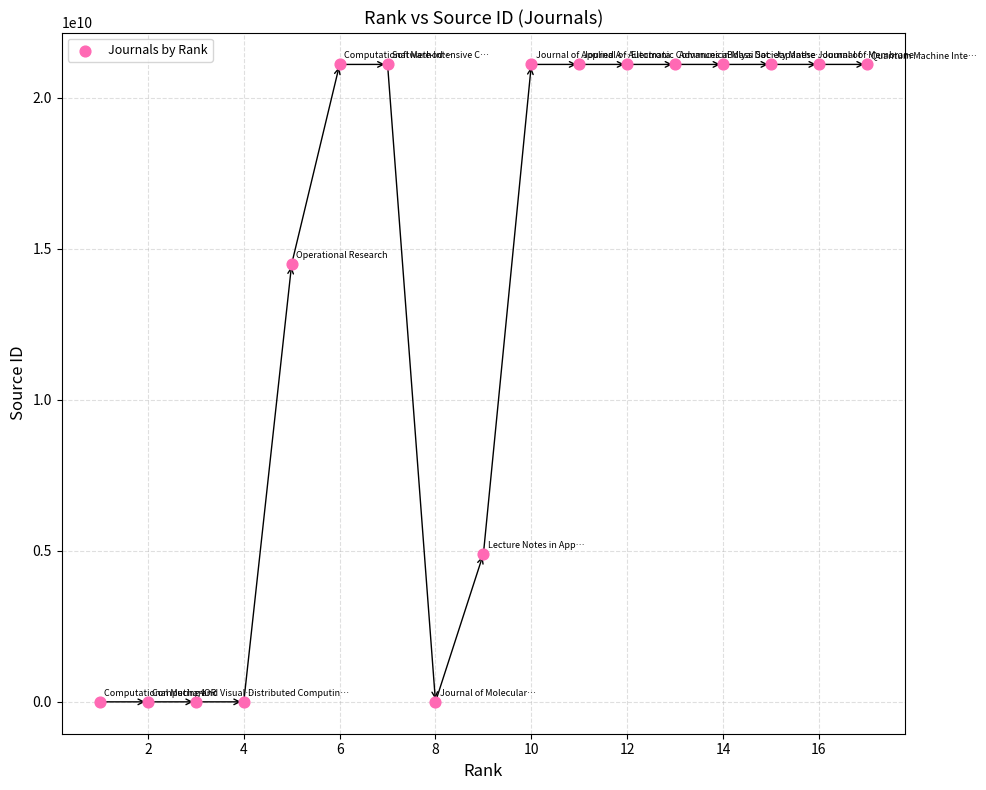

What Y value in the scatter plot is closest to 10550539136?

14500154733